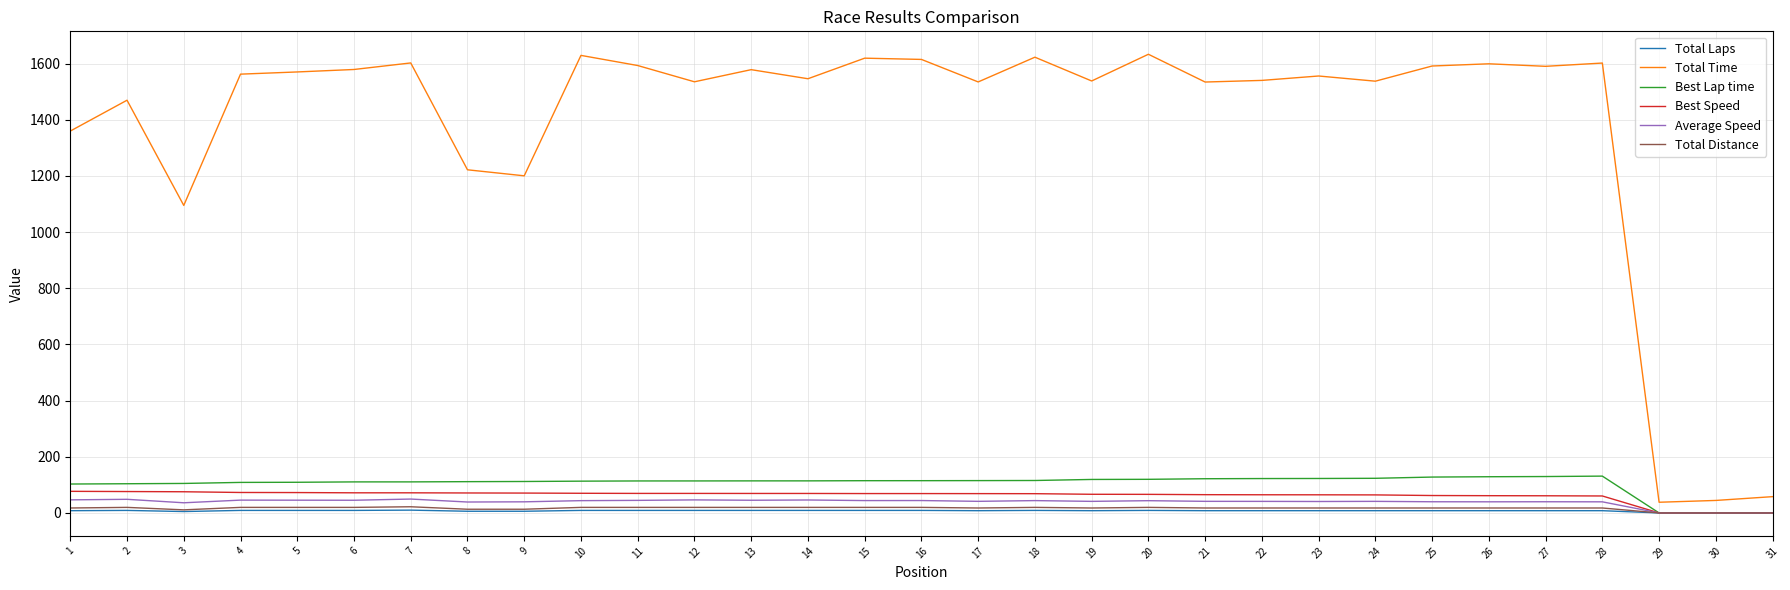

True or false: Total Laps and Total Time intersect in this chart.

False